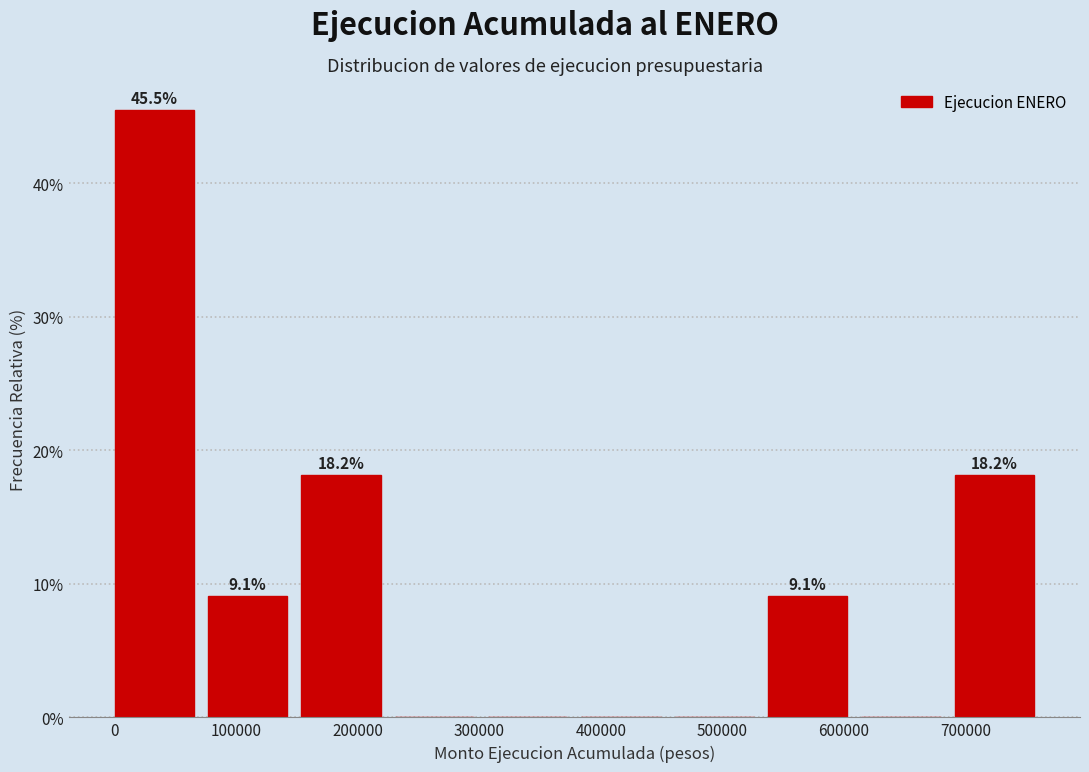

Over which range of the x-axis is the bar tallest?

0 to 80000